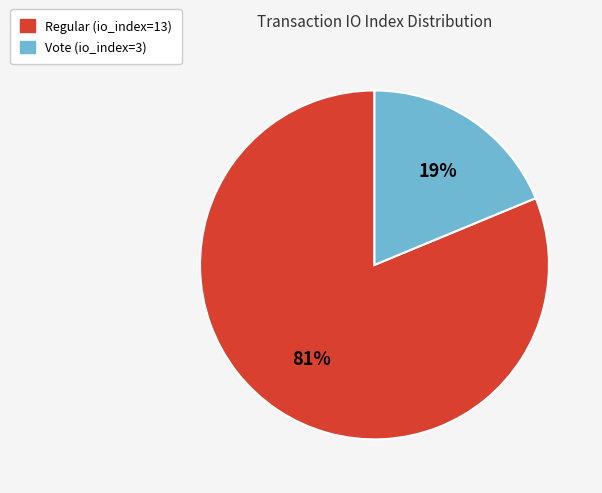

Which slice is the smallest?

Vote (io_index=3)